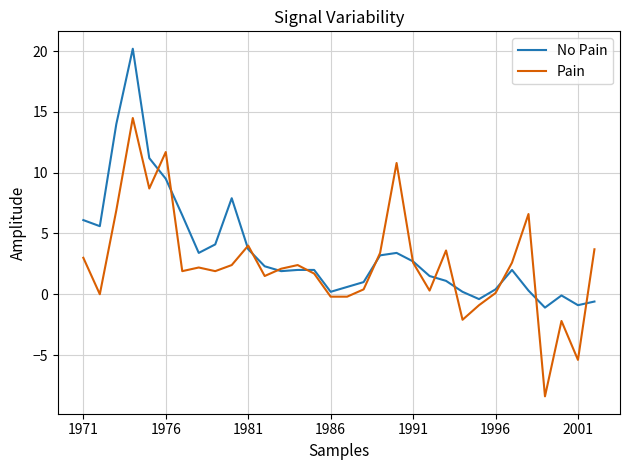

List the series in order of their peak value, highest first.

No Pain, Pain